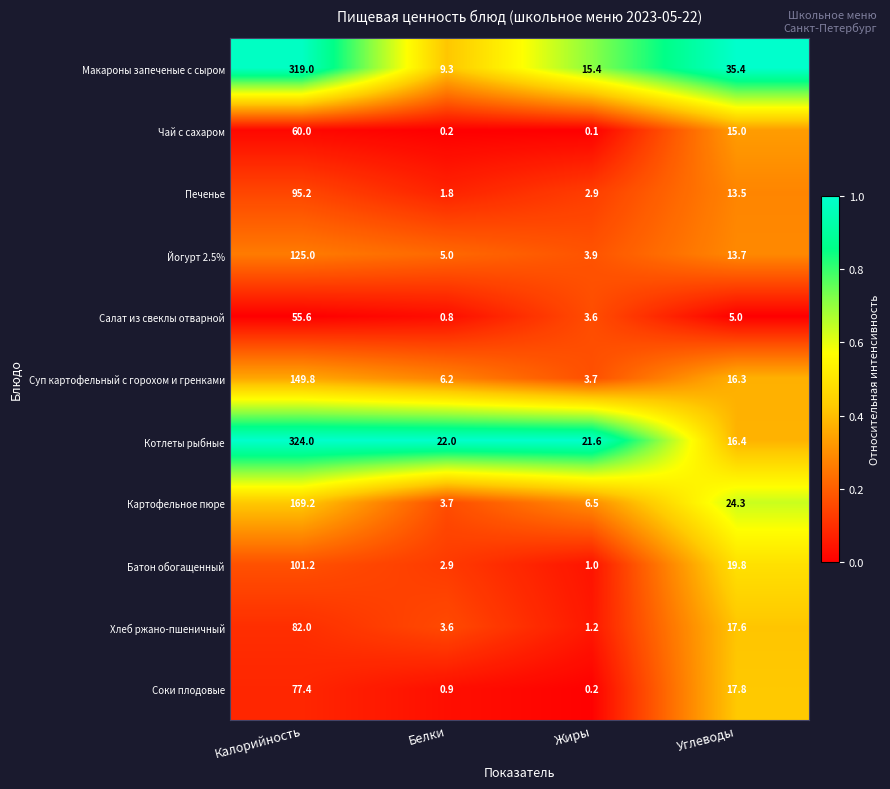

How many categories are shown in the chart?

4